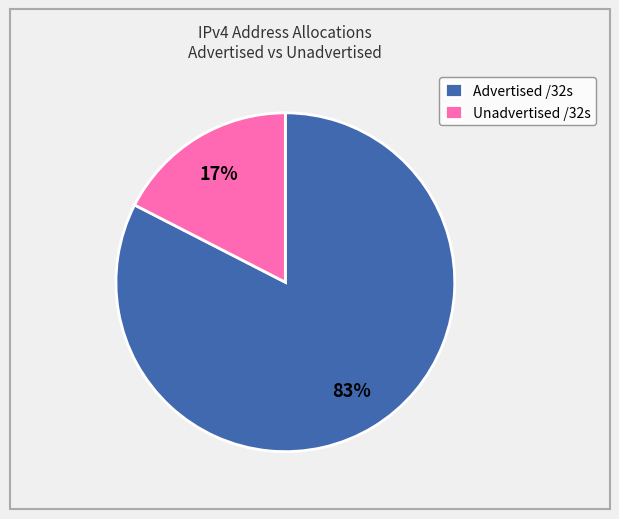

Count the number of slices in the pie.

2